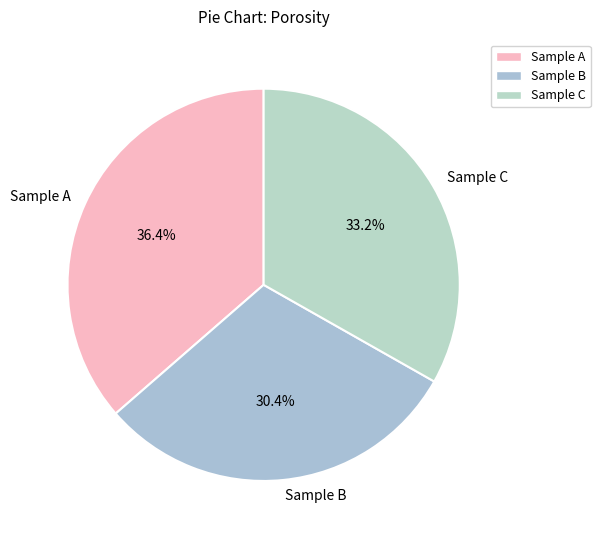

Which has a higher value, Sample A or Sample C?

Sample A